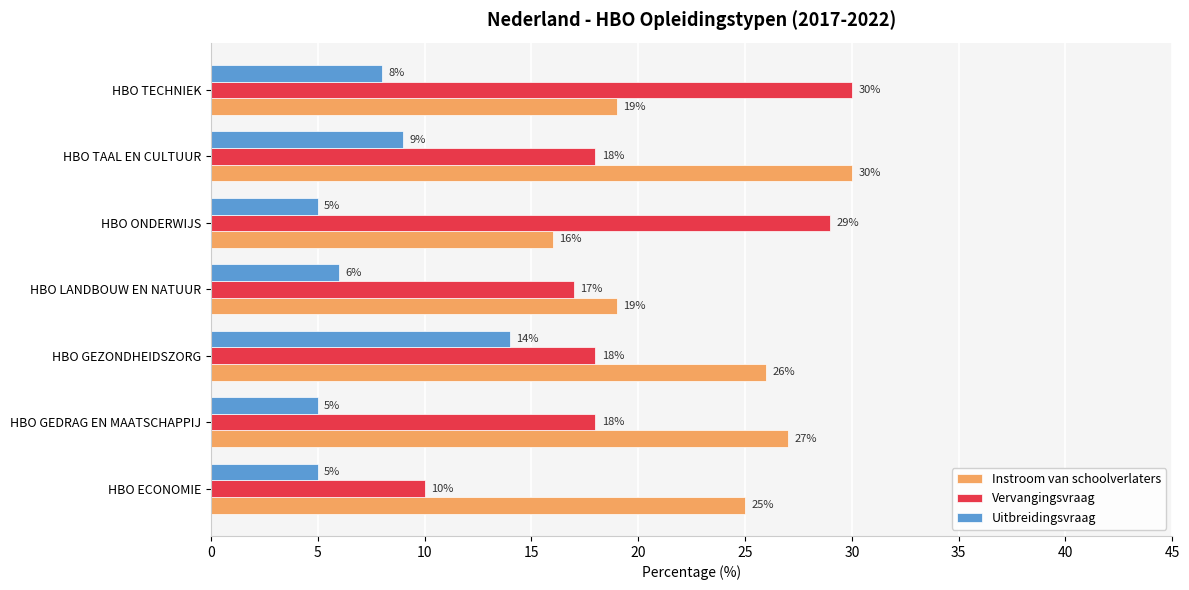

Is it true that Vervangingsvraag equals 28 at HBO GEZONDHEIDSZORG?

False